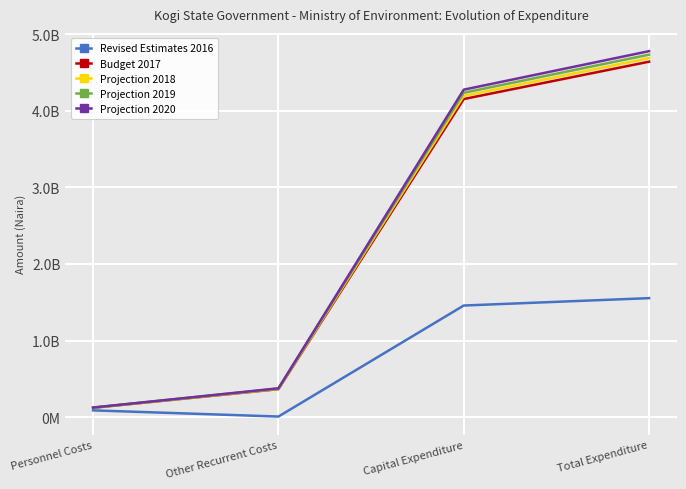

Reading left to right, what are all the values shown in this chart?

Revised Estimates 2016: 88551176.0	7961000.0	1457500000.0	1554012176.0
Budget 2017: 122069899.0	365720000.0	4153500000.0	4641289899.0
Projection 2018: 123290598.0	369377200.0	4195035000.0	4687702798.0
Projection 2019: 124523504.0	373070972.0	4235419850.0	4733014326.0
Projection 2020: 125768739.0	376801681.7	4276208548.5	4778778969.2